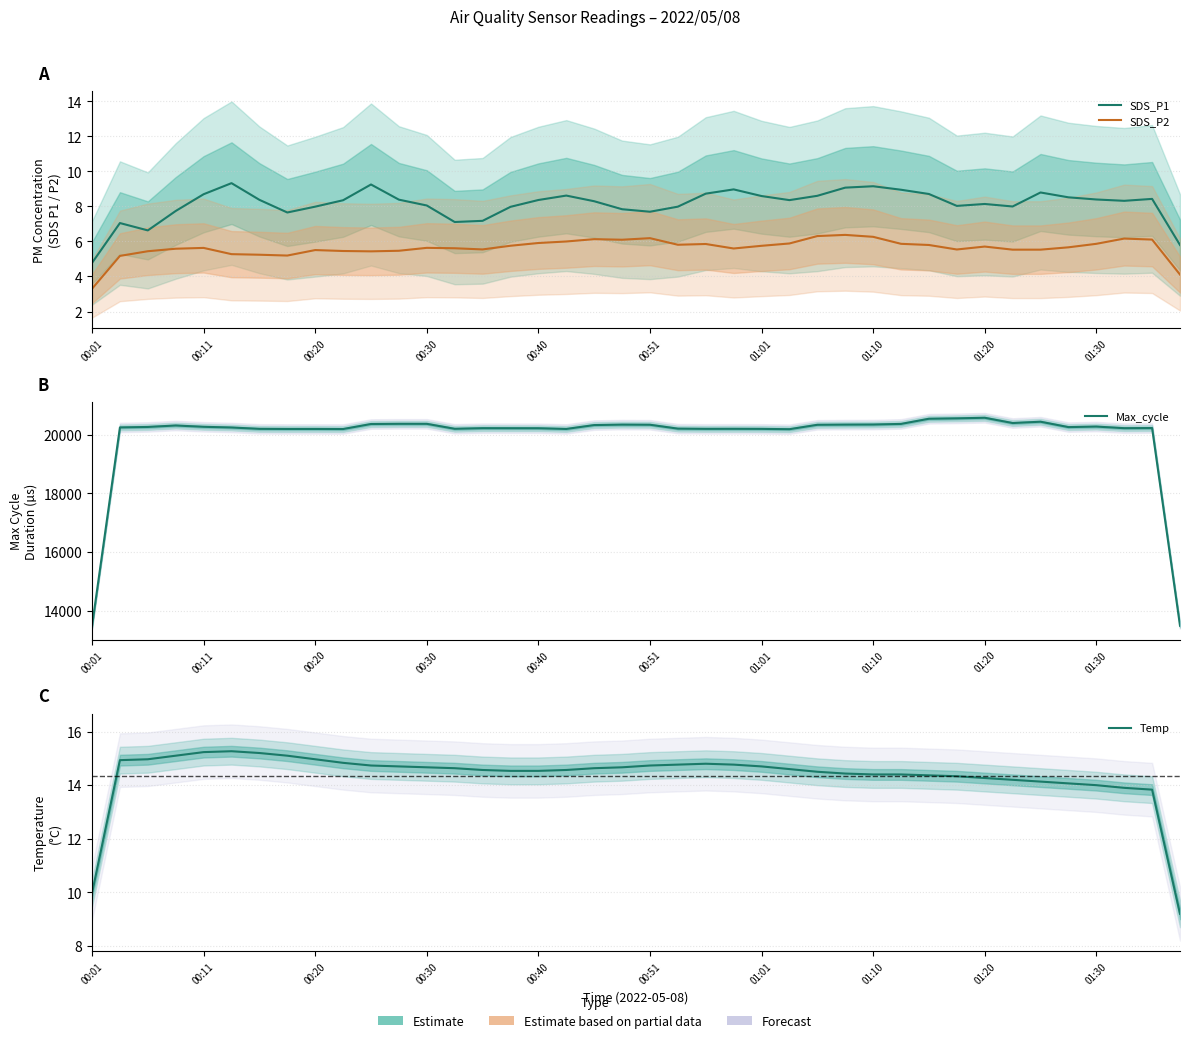

What is the value of the SDS_P1 point at the 40th from the left?

5.8